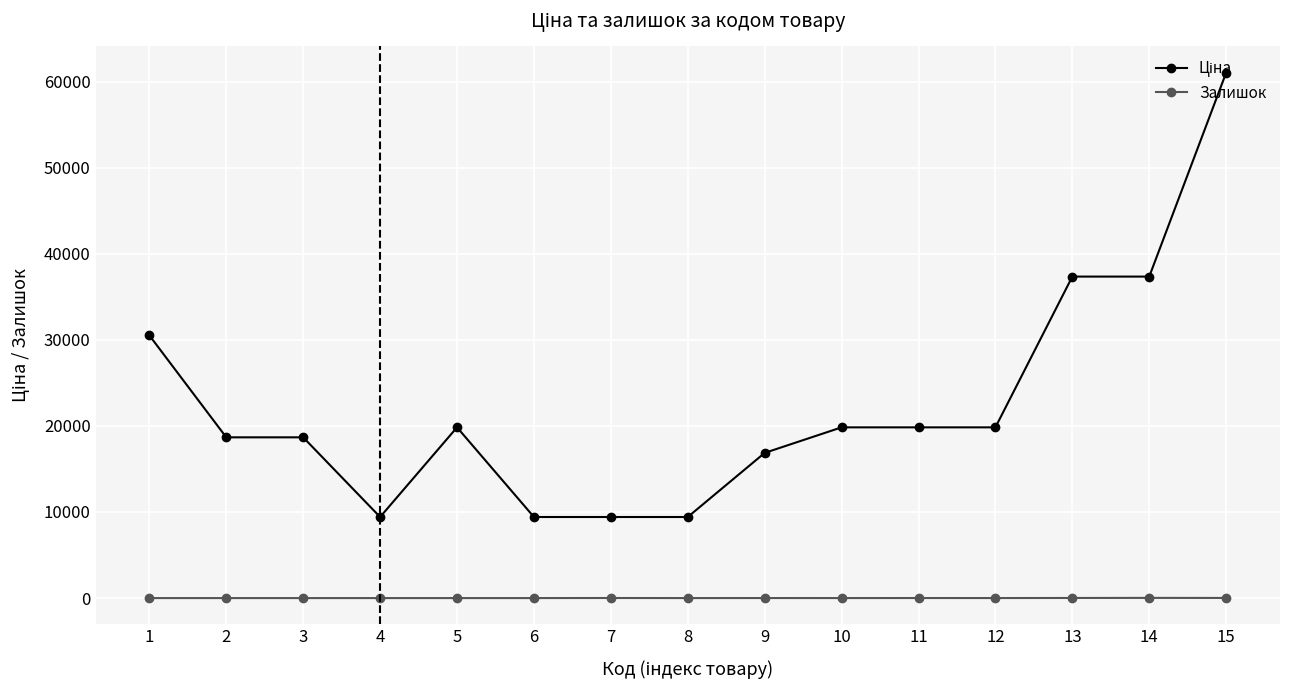

What is the sum of all Залишок values?

71.0